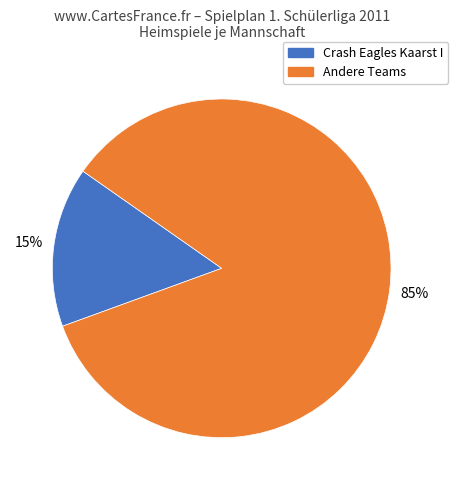

Is there any slice that represents more than half of the pie?

Yes